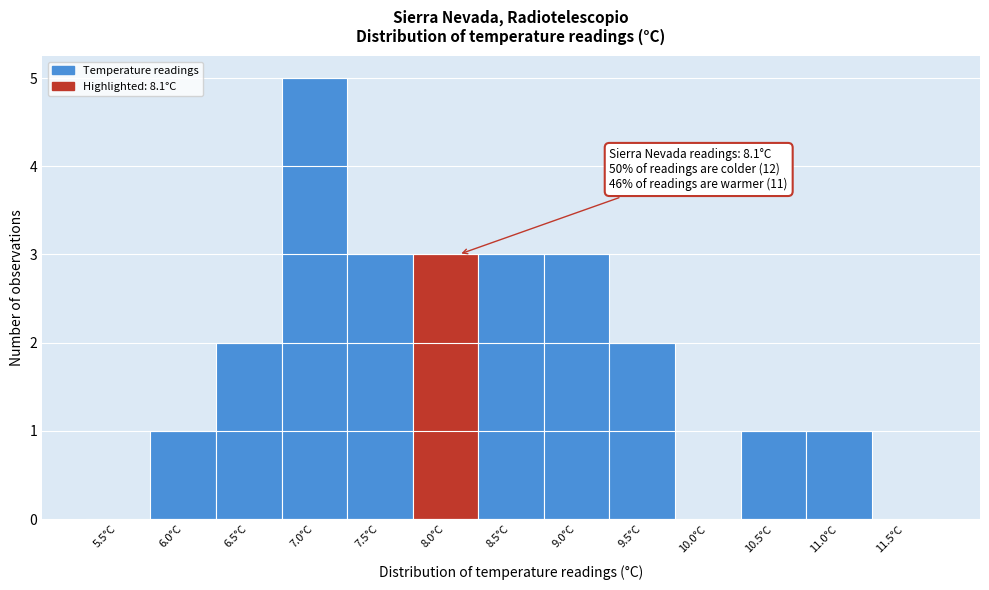

Reading right to left, what are all the values shown in this chart?

11.5°C=0	11.0°C=1	10.5°C=1	10.0°C=0	9.5°C=2	9.0°C=3	8.5°C=3	8.0°C=3	7.5°C=3	7.0°C=5	6.5°C=2	6.0°C=1	5.5°C=0